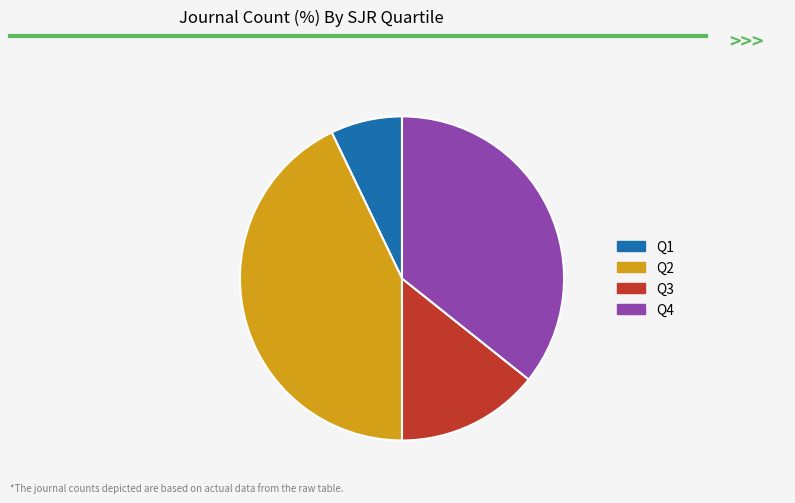

Rank the categories by value from highest to lowest.

Q2, Q4, Q3, Q1